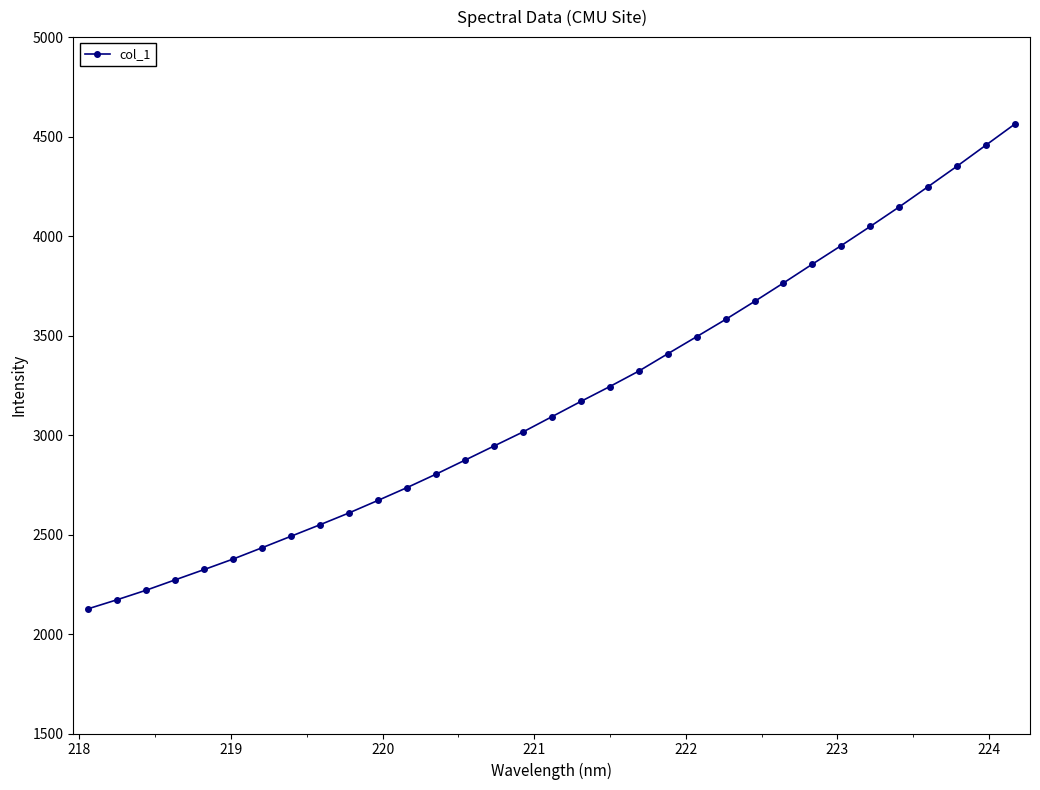

What is the value of the 27th point from the left?

3952.6